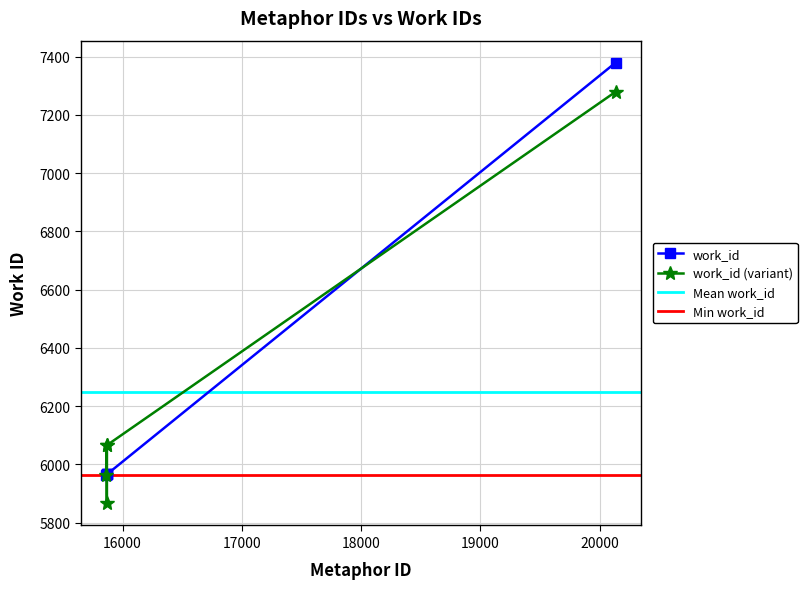

The value of id at 20134 is 7379. True or false?

True